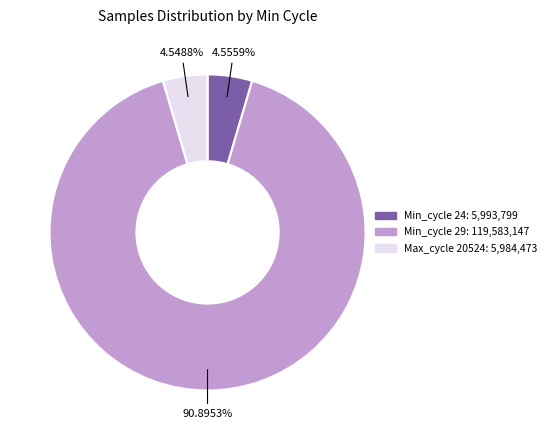

Is there any slice that represents more than half of the pie?

Yes